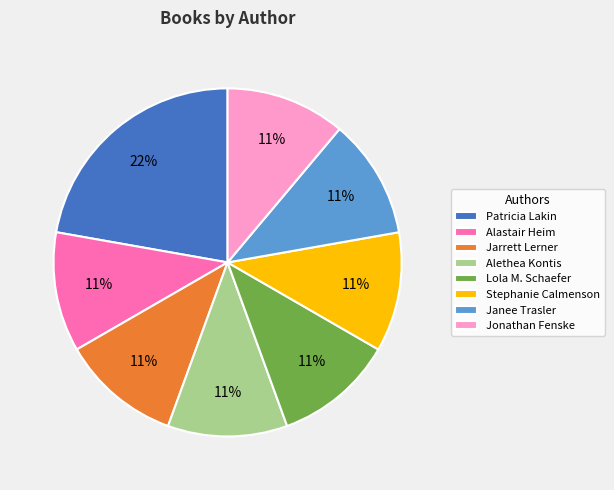

How many segments does this pie chart have?

8